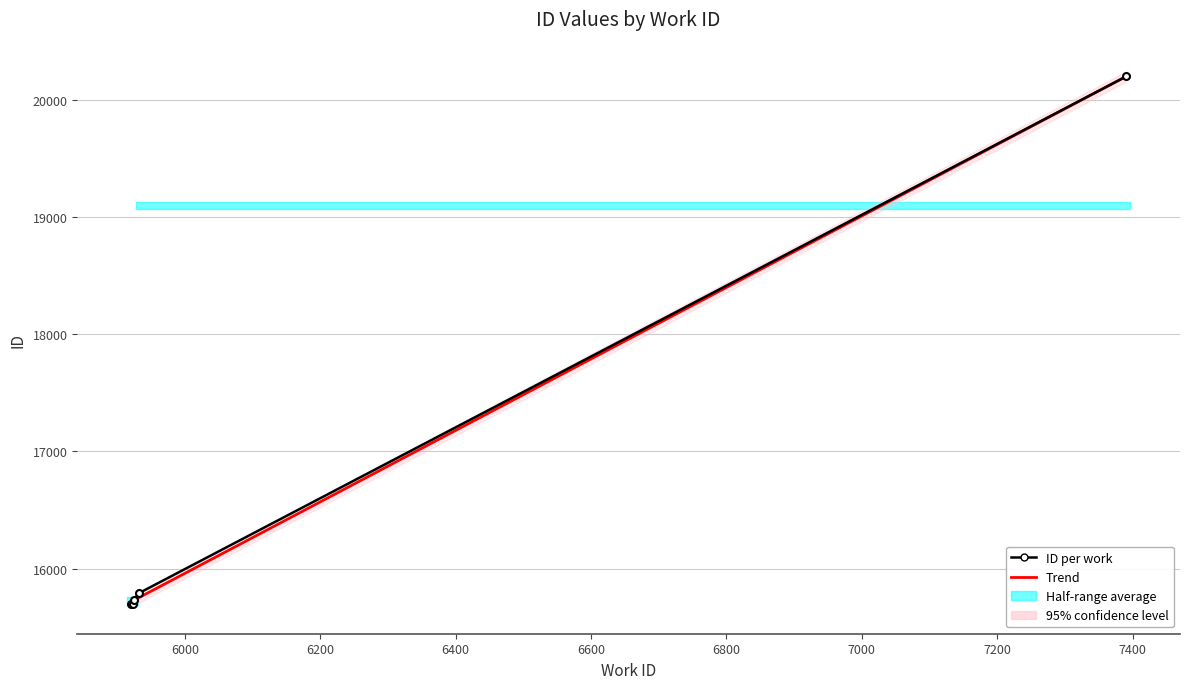

Is it true that the value at 7391 is 20205?

True